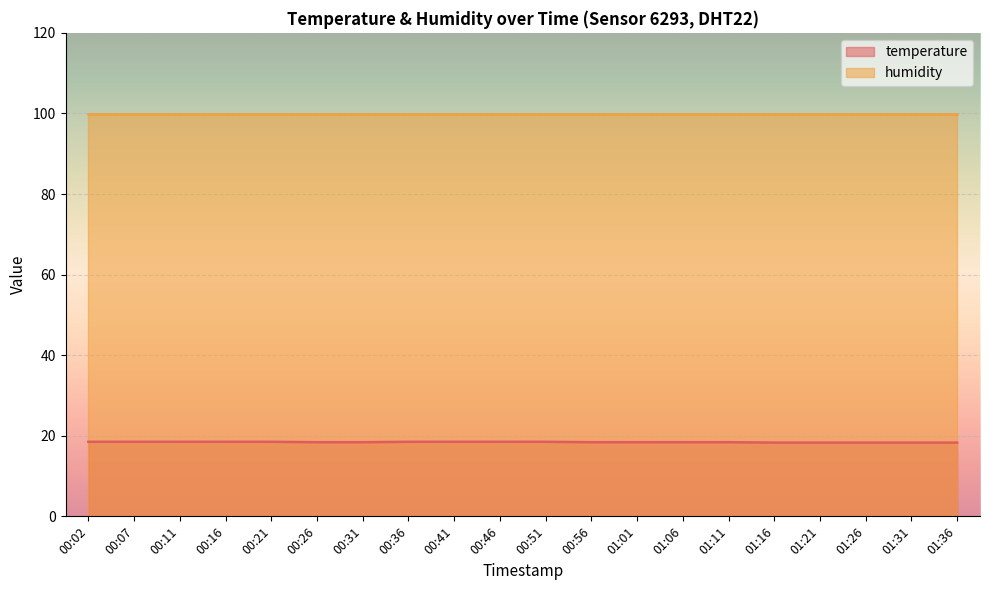

What is the label of the 5th point from the right?

01:16